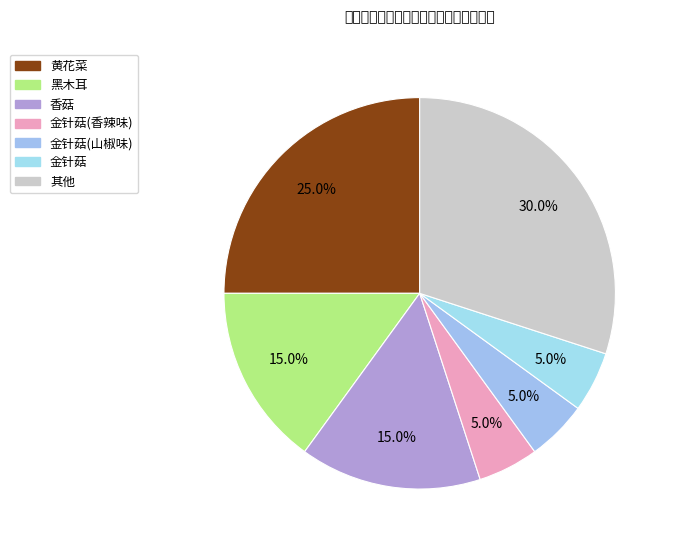

Count the number of slices in the pie.

7